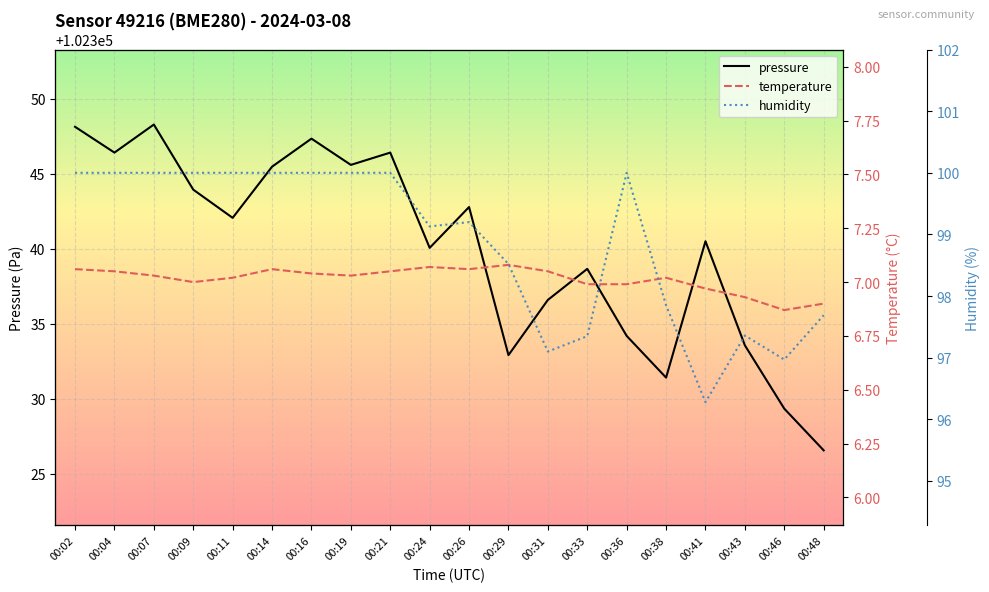

What is the spread (max minus min) of values at 00:19?

102338.6